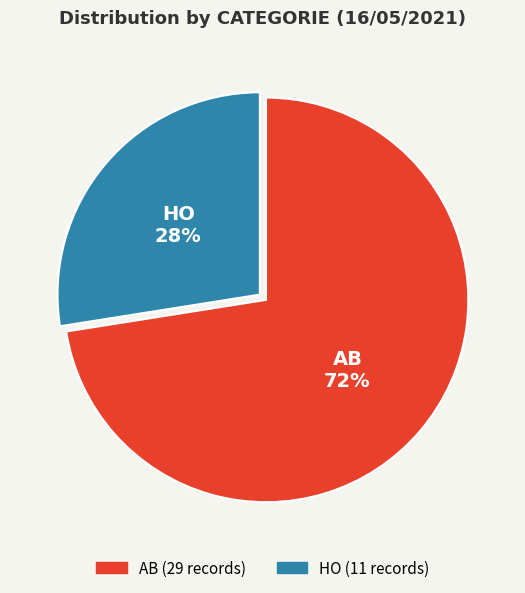

Is there a majority slice in this chart?

Yes